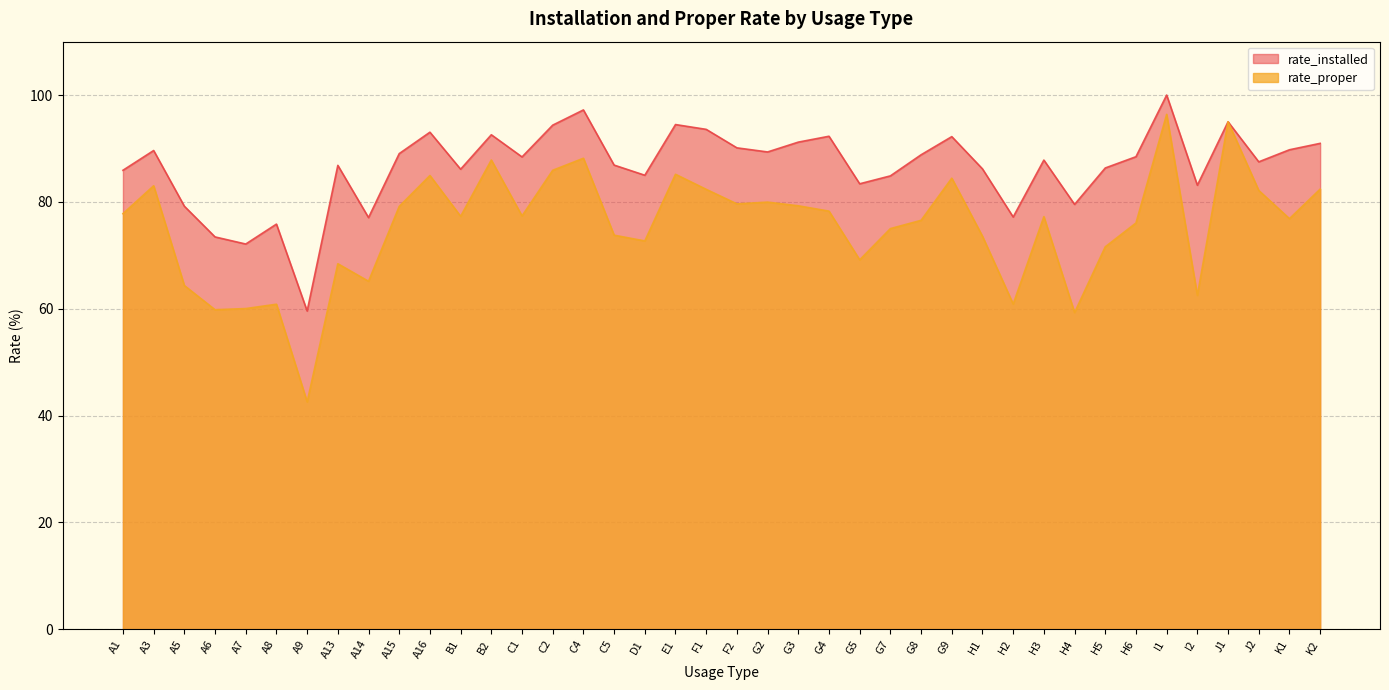

What is the difference between the rate_installed values at A5 and G5?

4.2